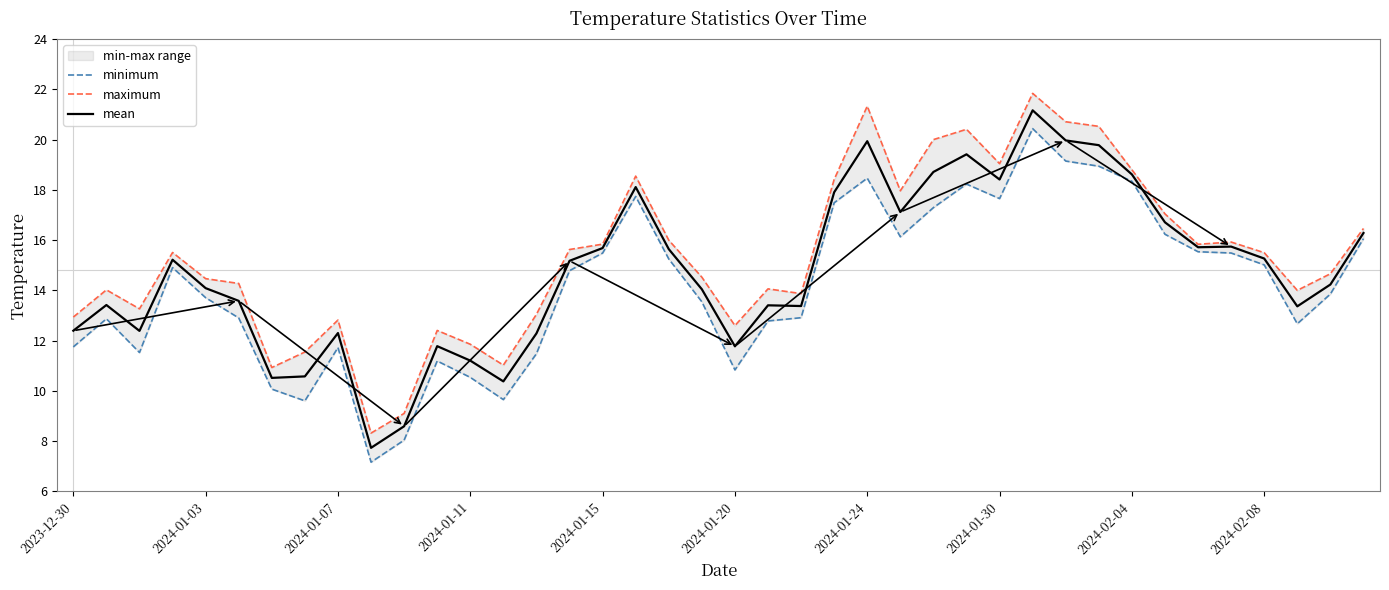

How many lines are shown in the chart?

3